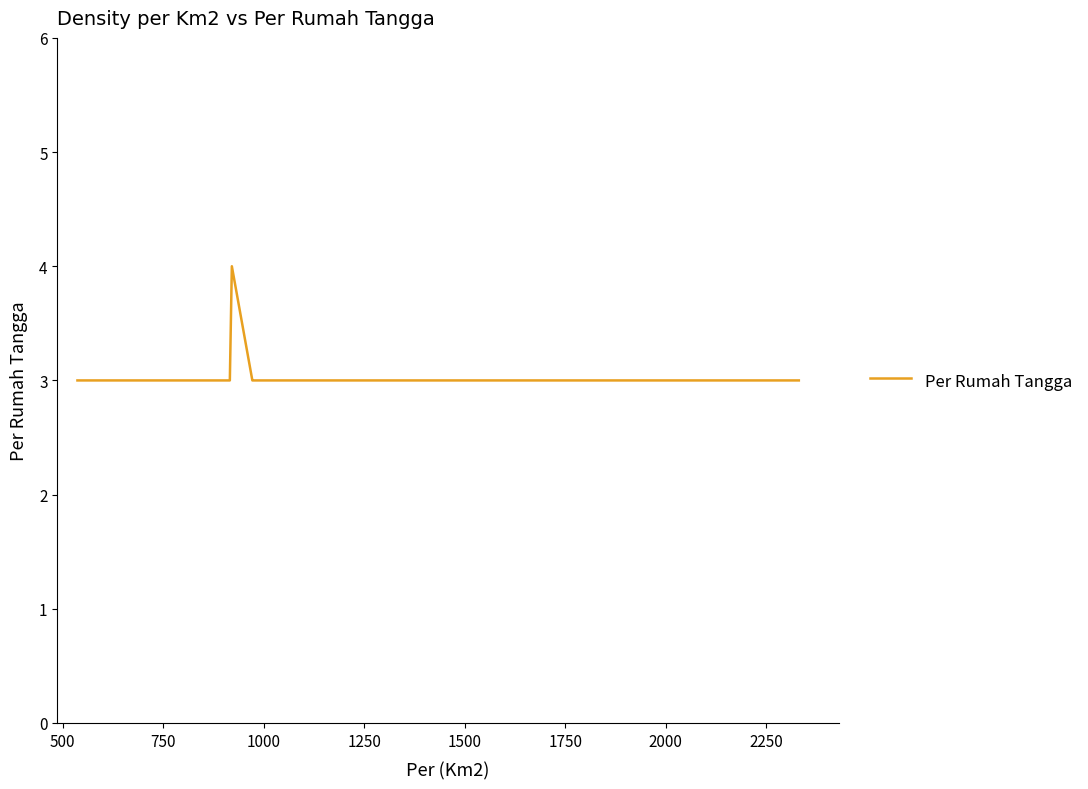

What is the maximum value shown in the chart?

4